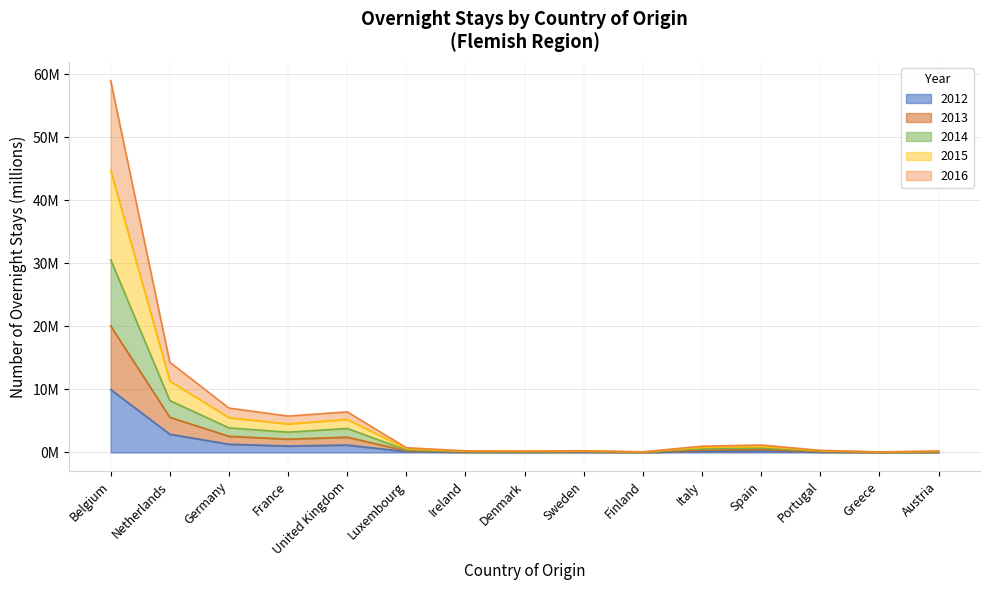

True or false: 2012 and 2014 intersect in this chart.

False